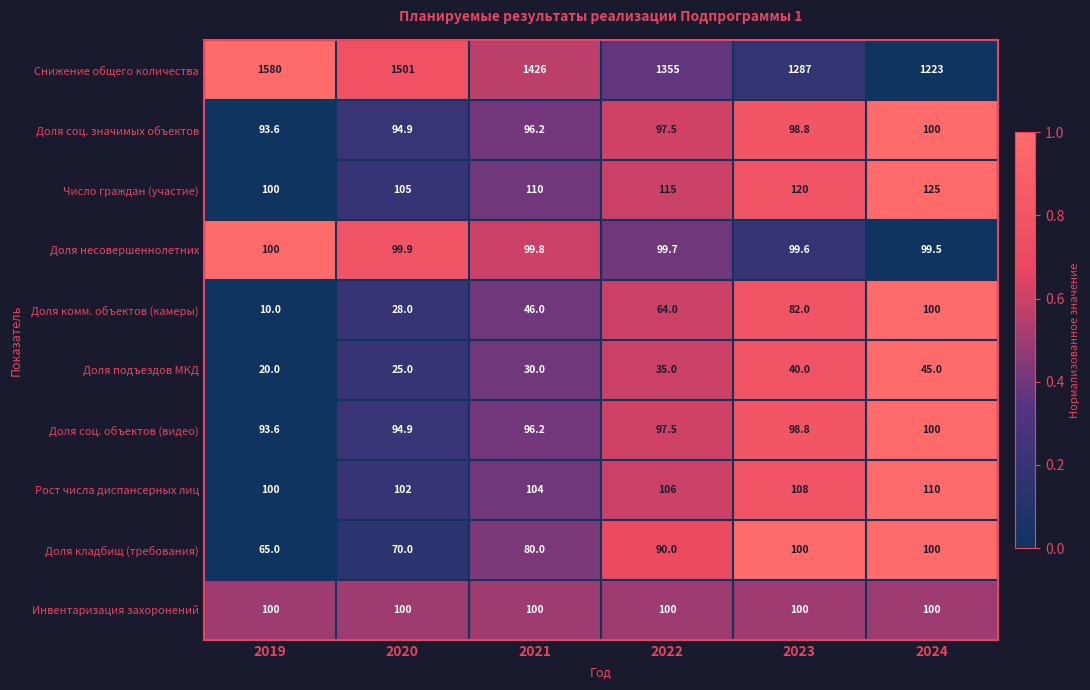

List the labels in order of Доля соц. объектов (видео) value, largest first.

2024, 2023, 2022, 2021, 2020, 2019